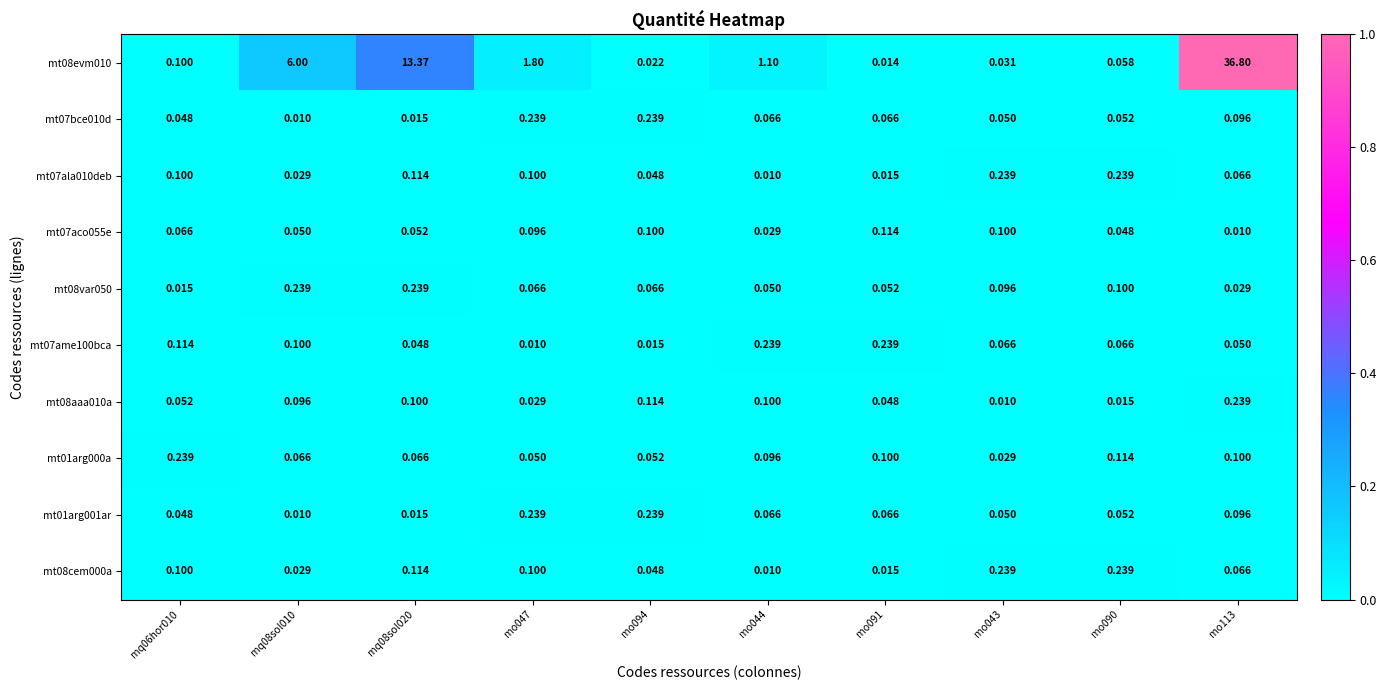

Which series has the largest total across all categories?

mt08evm010